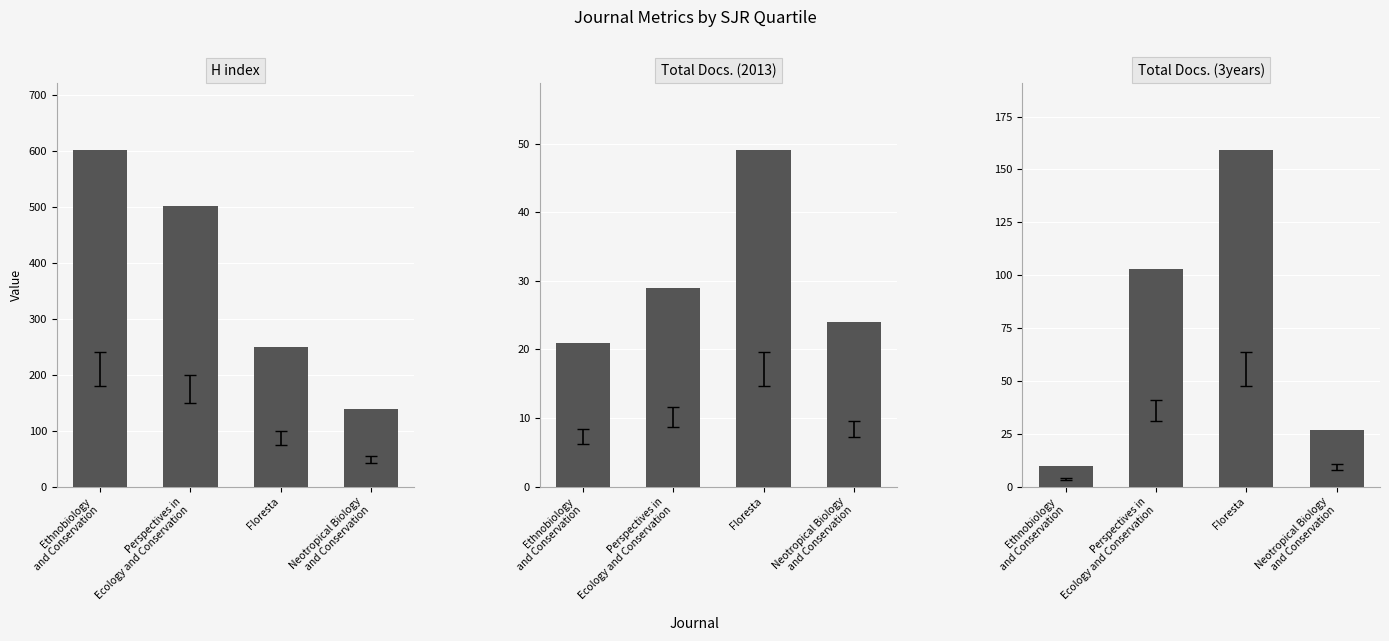

What is the difference between the second highest and second lowest values in the H index series?

252